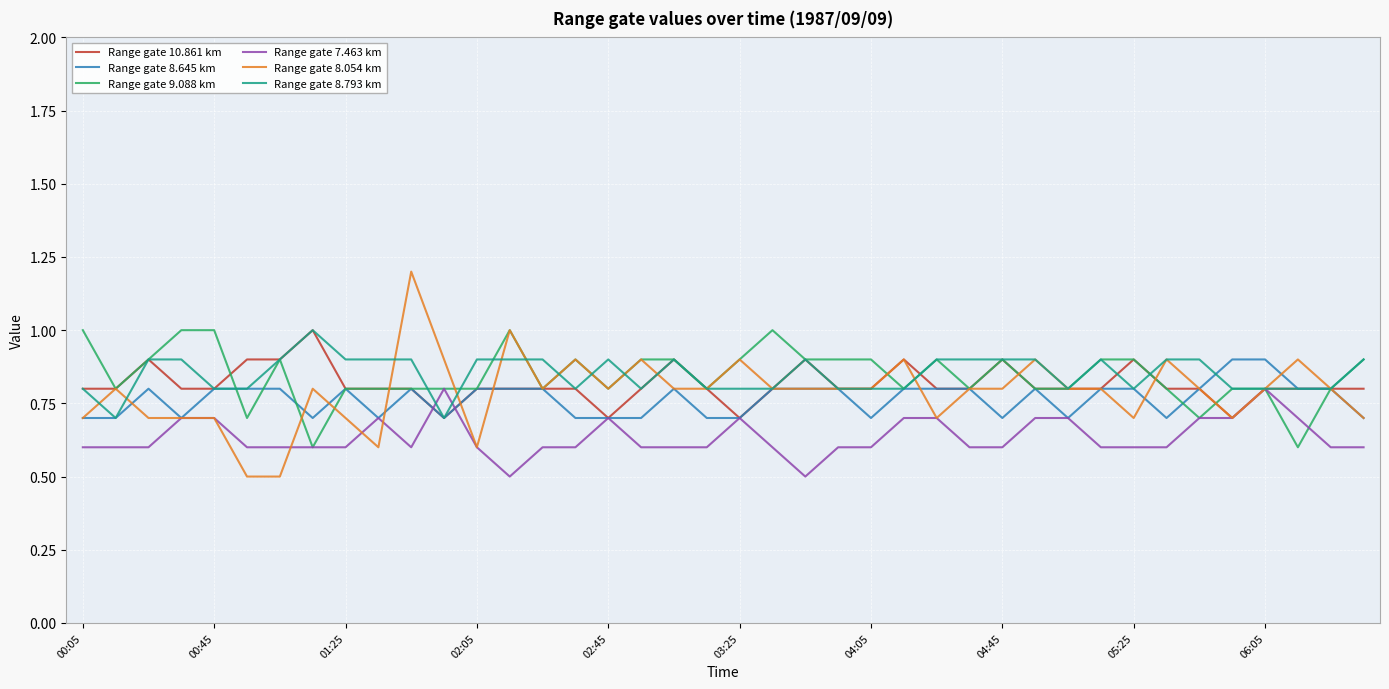

What is the sum of all Range gate 8.054 km values?

31.5